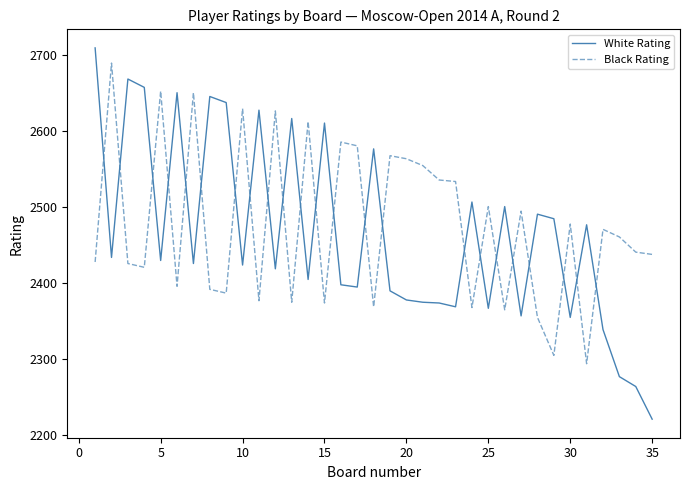

Which series has the largest total across all categories?

Black Rating